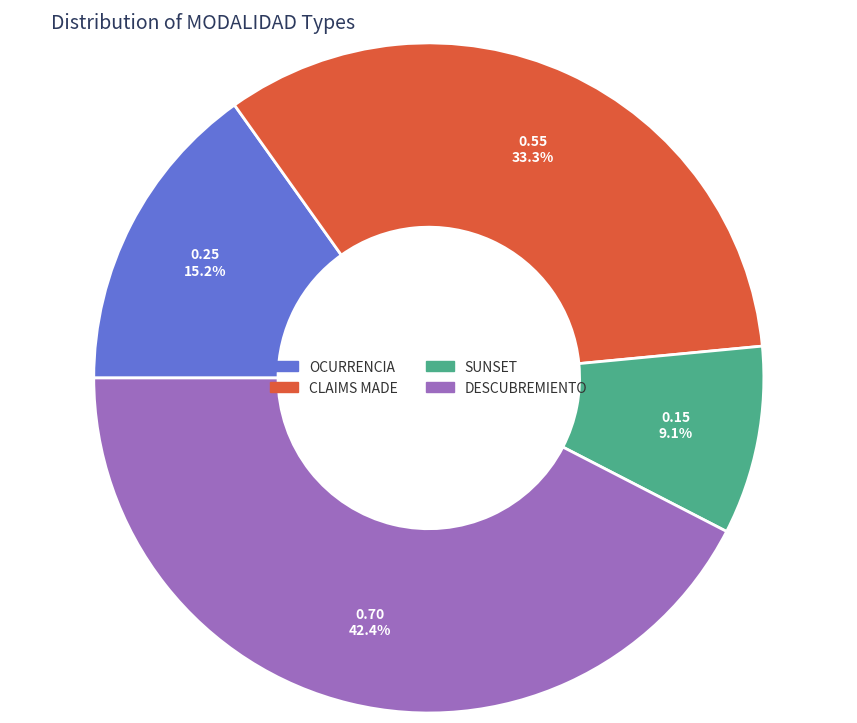

Does CLAIMS MADE represent more than half of the total?

No